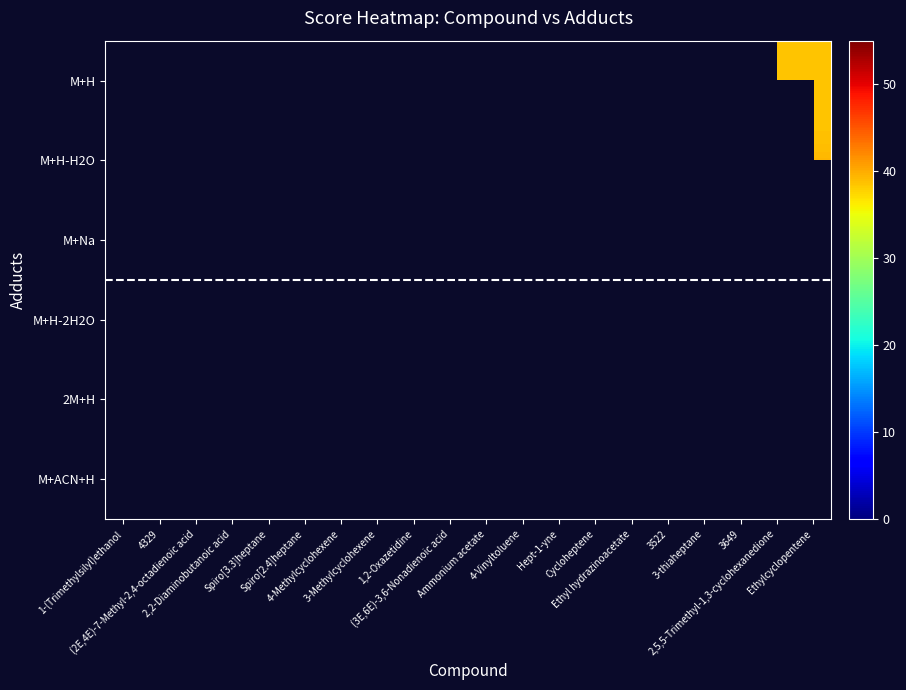

At which label does 2M+H reach its minimum?

1-(Trimethylsilyl)ethanol